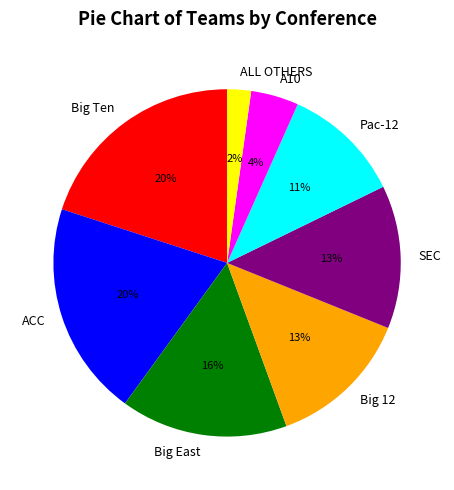

Is the sum of A10 and Big Ten greater than half?

No